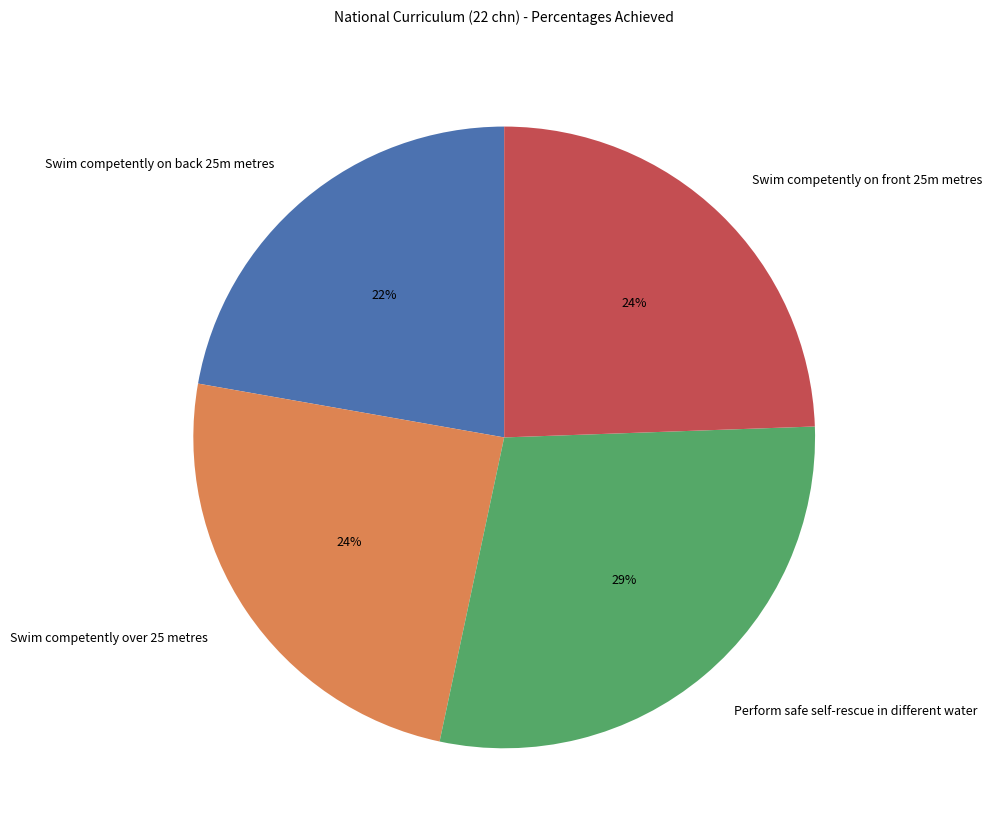

Which category has the biggest portion of the pie?

Perform safe self-rescue in different water